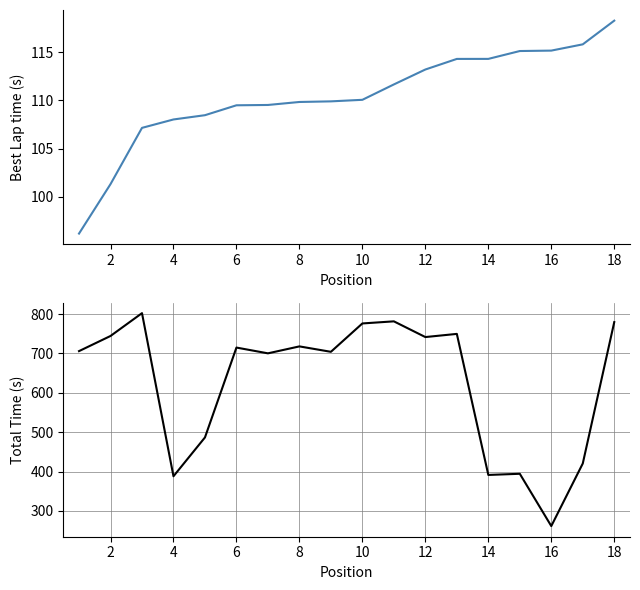

True or false: Best Lap time and Total Time intersect in this chart.

False